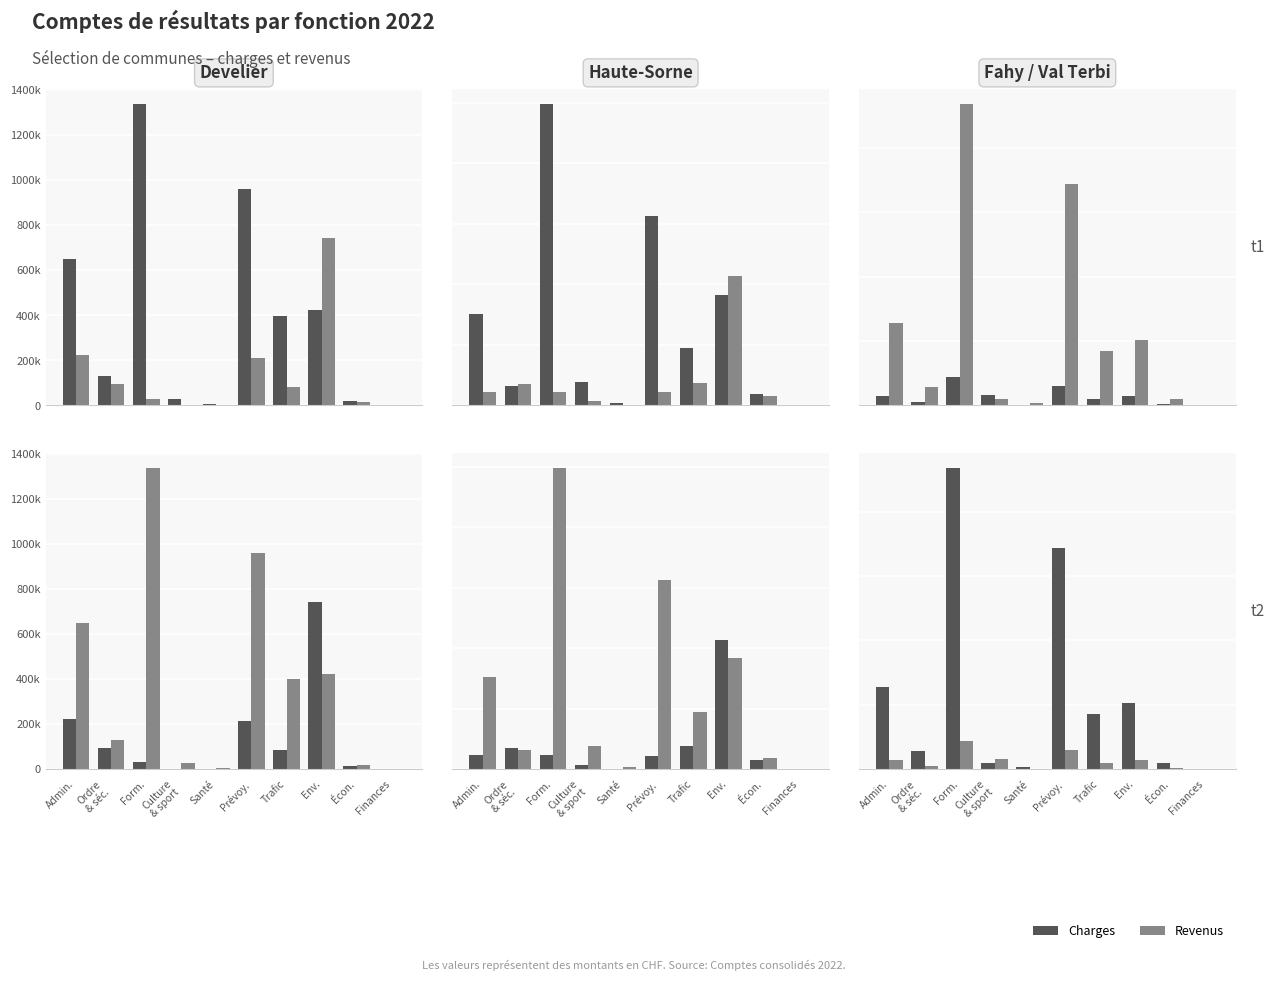

Is it true that Develier (charges) equals 1308434.8 at Prévoy.?

False